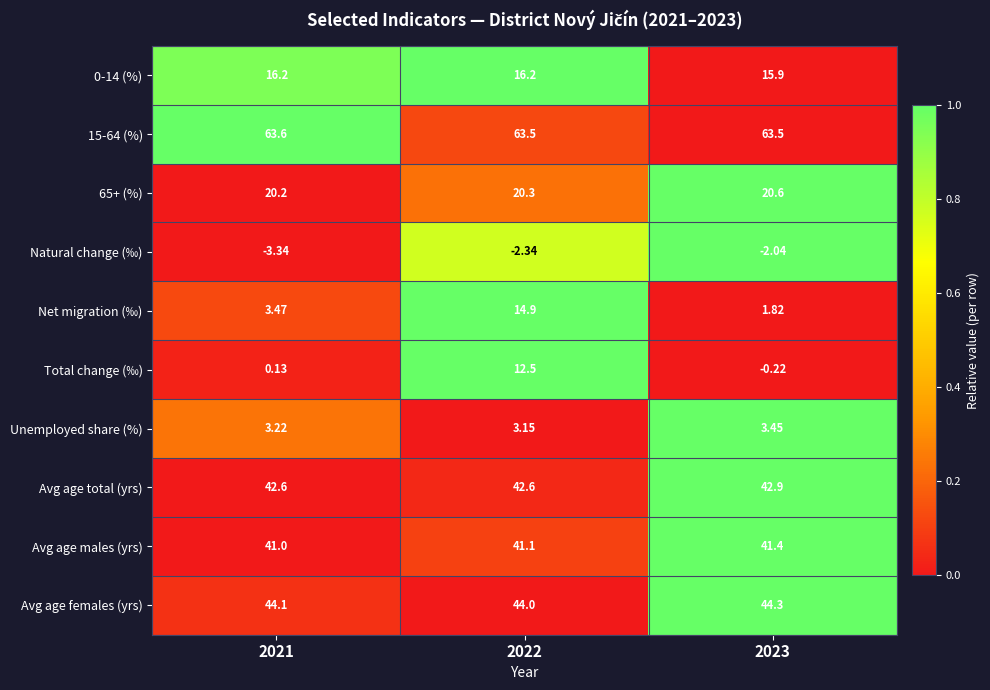

Which series has the largest total across all categories?

15-64 (%)